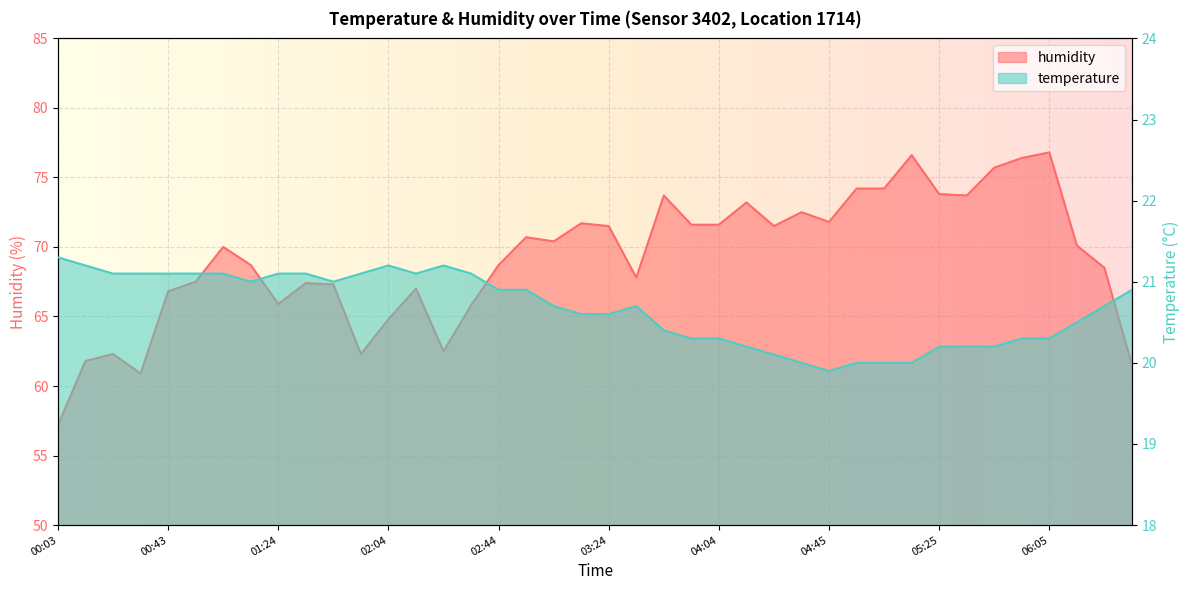

At which label does temperature first exceed 20?

00:03